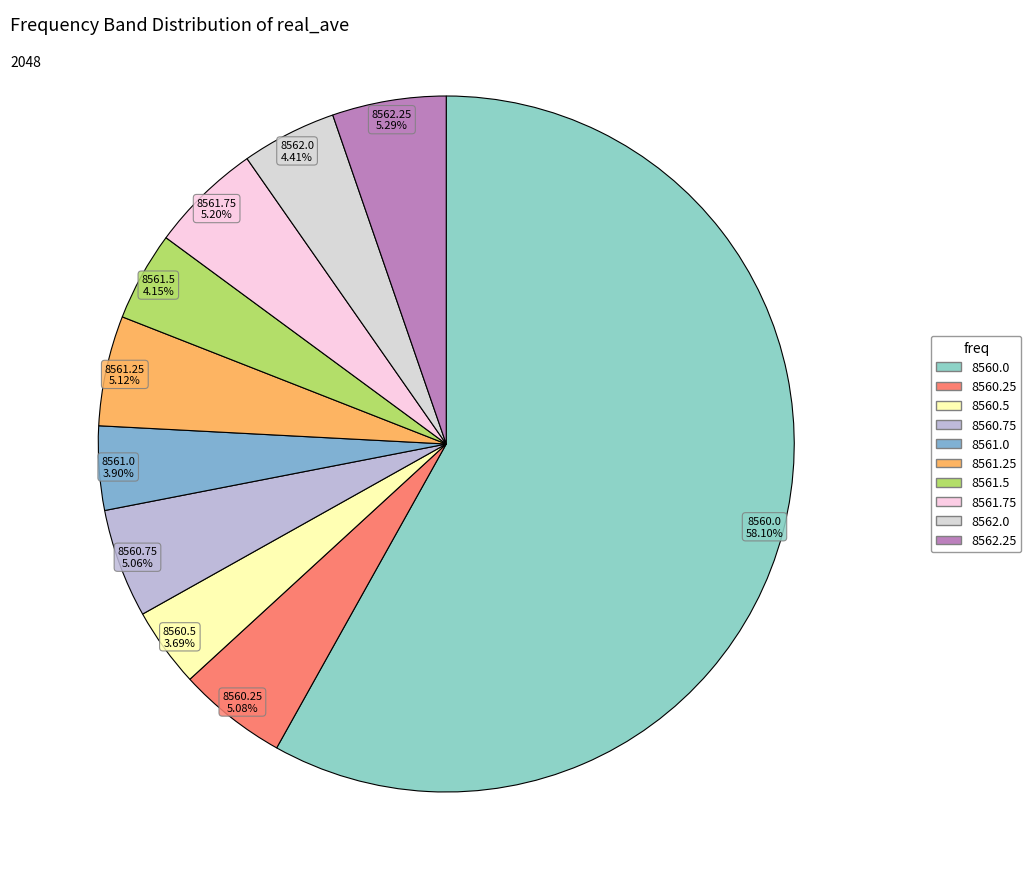

How many slices are in this pie chart?

10